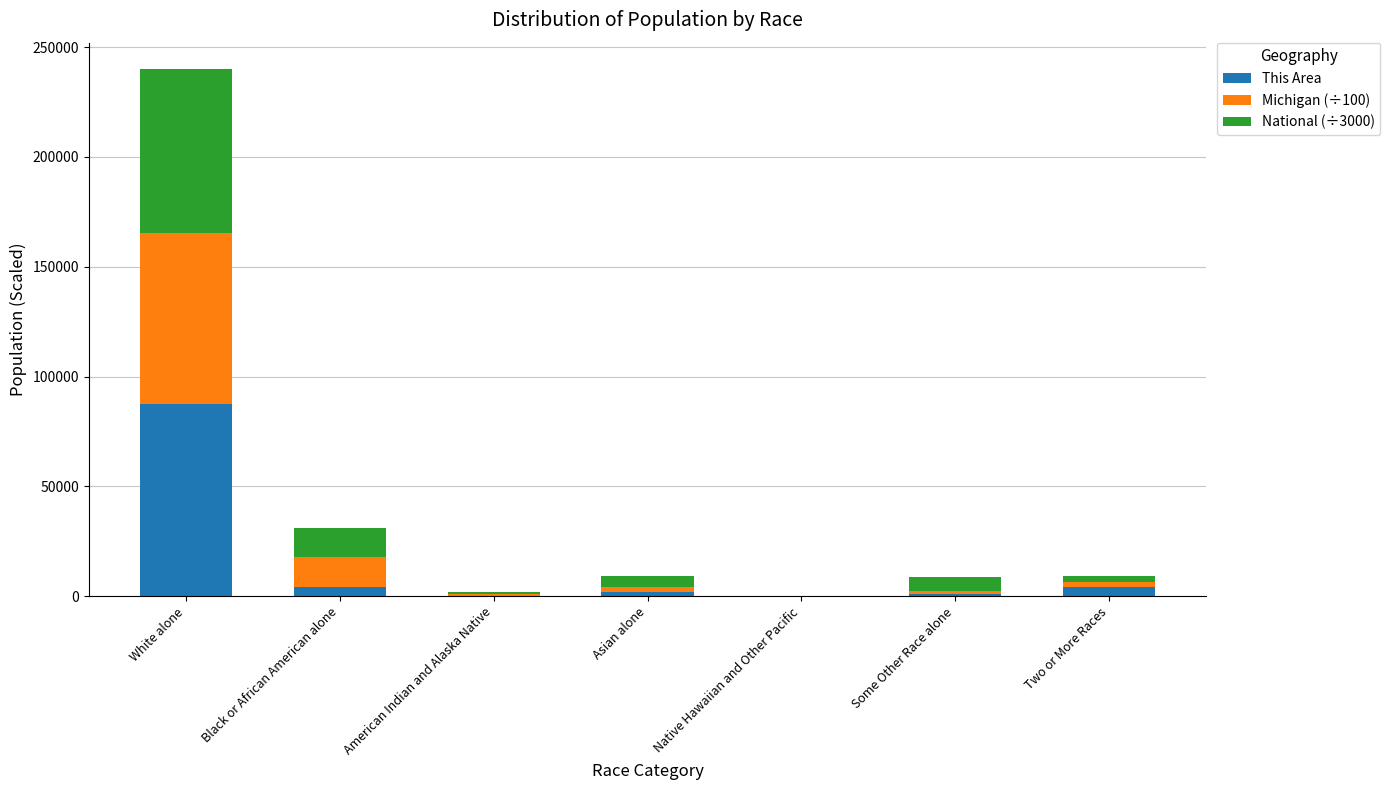

What is the highest value of the This Area series?

87454.0